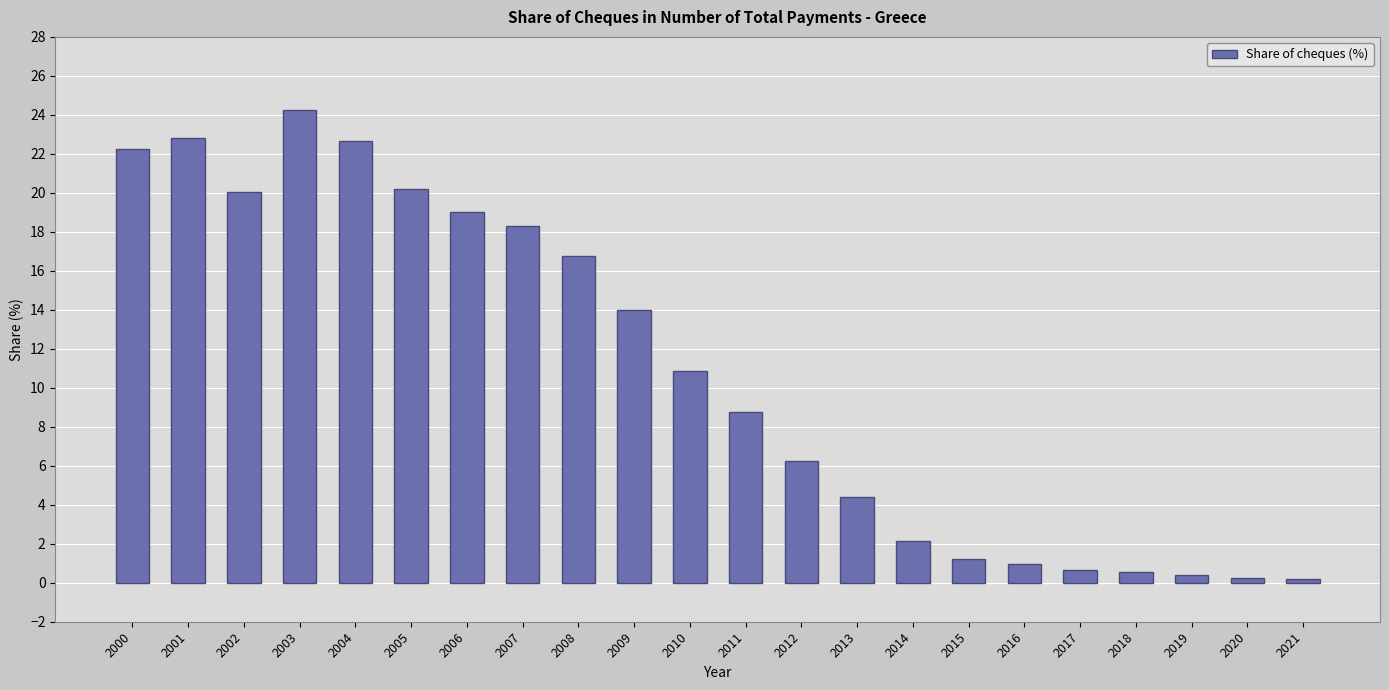

What is the approximate value at 2000?

22.3